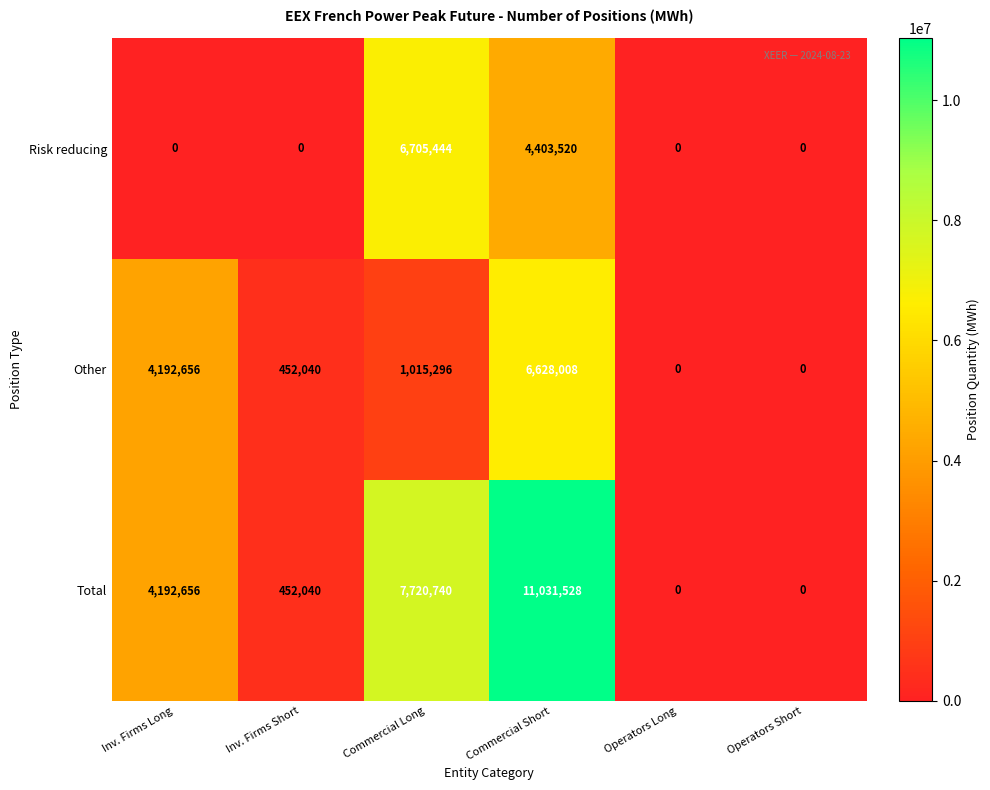

Which series has the largest range (max minus min)?

Total